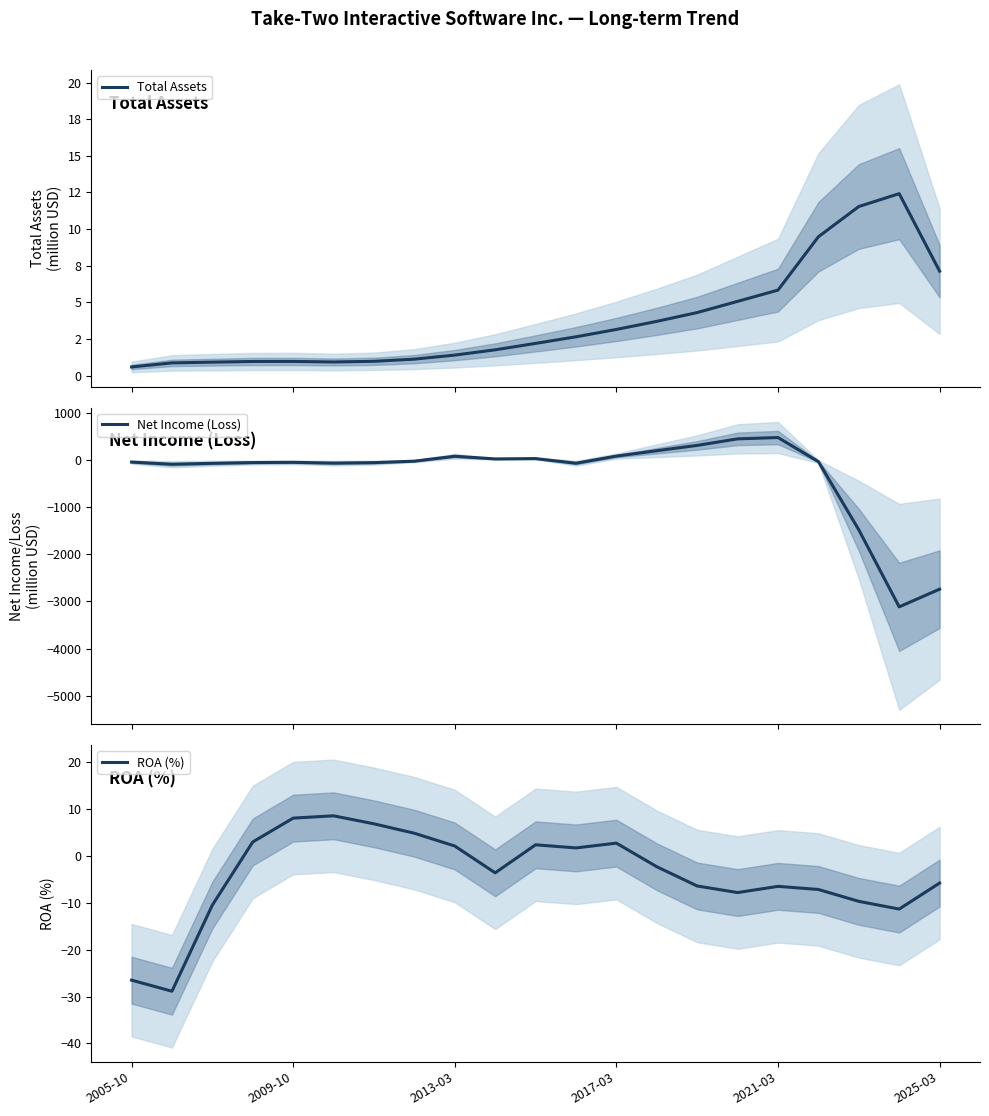

How many positive values does the Net Income (Loss) series have?

8